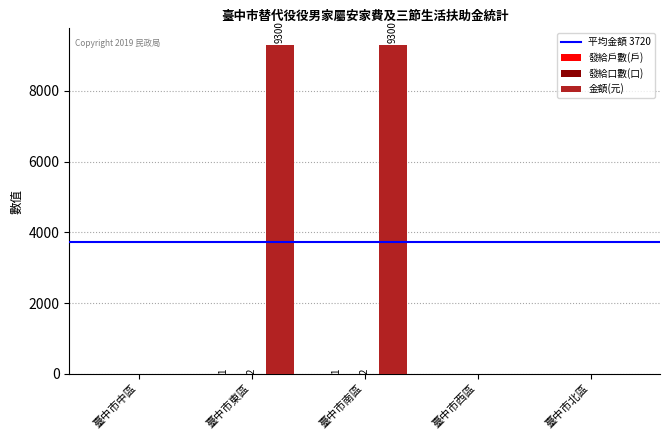

True or false: 金額(元) has a value of -3246 at 臺中市中區.

False